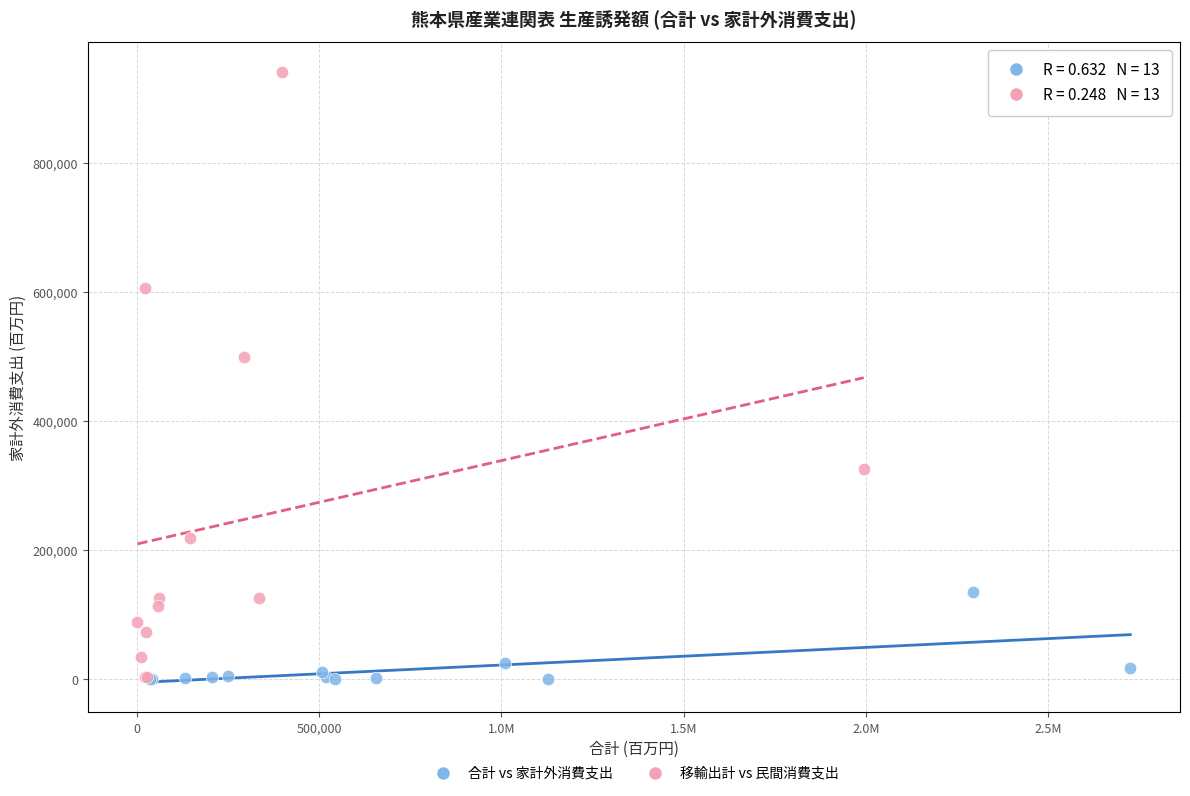

Which series contains the highest Y value?

移輸出計 vs 民間消費支出